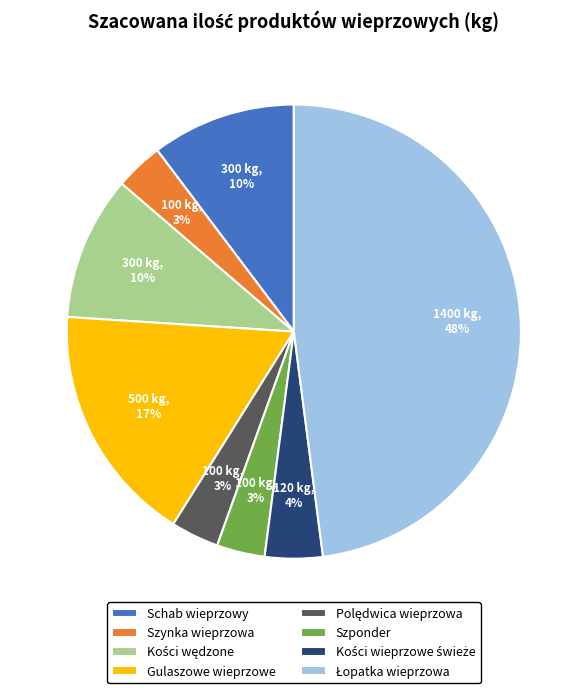

What is the ratio of the value at Gulaszowe wieprzowe to the value at Schab wieprzowy?

1.7